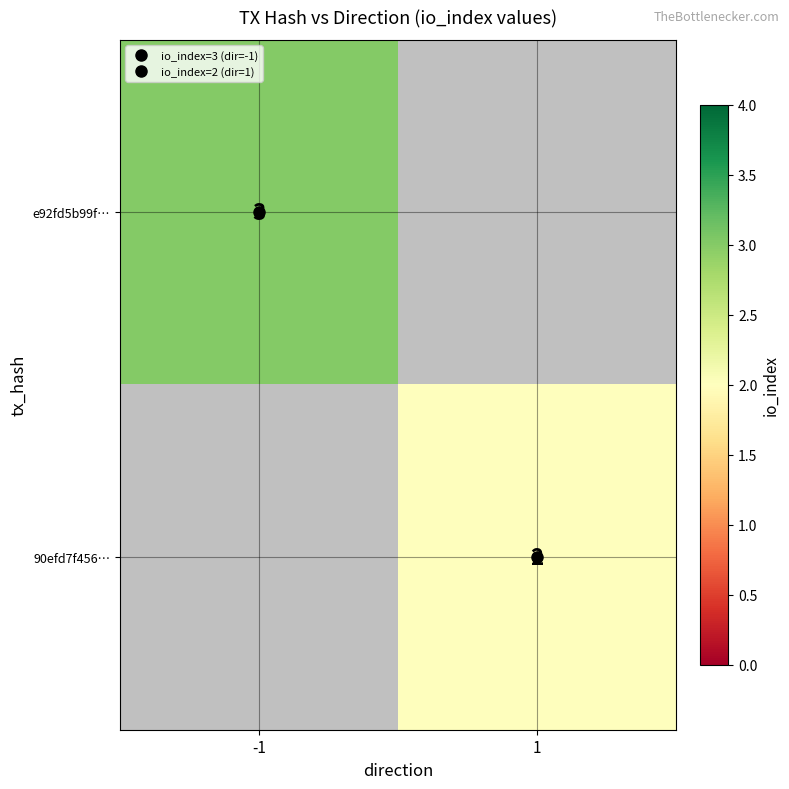

True or false: e92fd5b99f… has a value of 3.0 at -1.

True